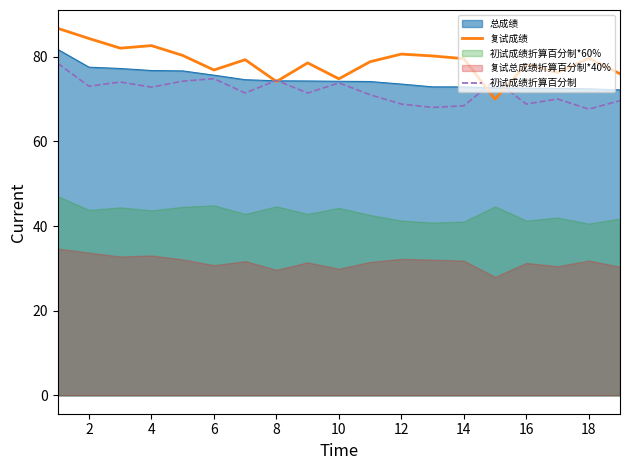

True or false: 初试成绩折算百分制 has a value of 68.4 at 14.

True